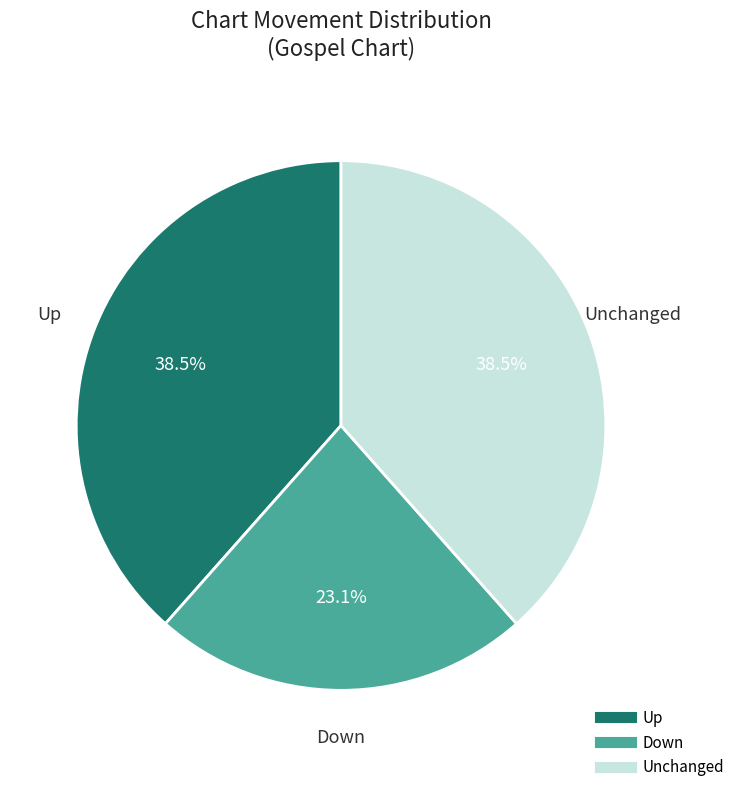

Is there any slice that represents more than half of the pie?

No